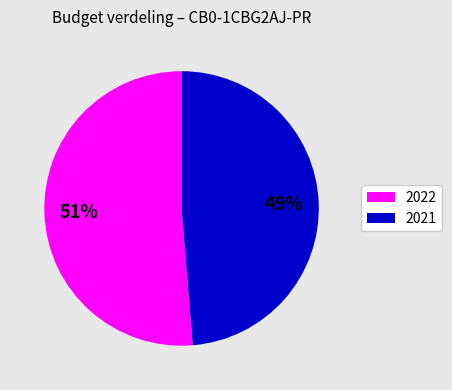

Is there any slice that represents more than half of the pie?

Yes